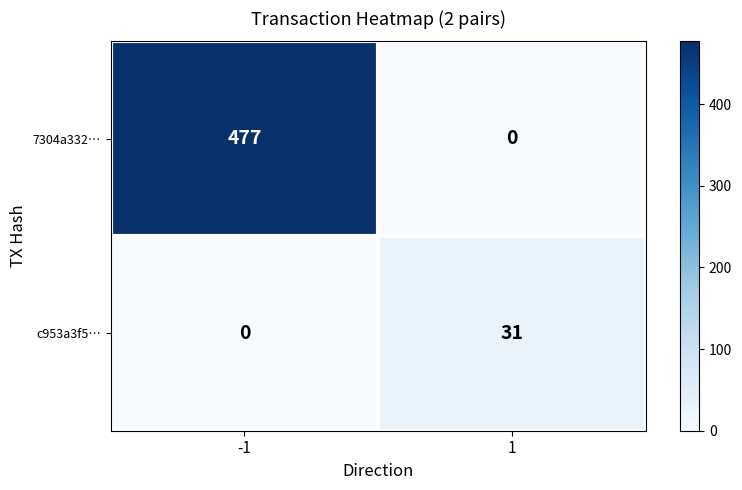

Reading right to left, transcribe all the data shown in this chart.

7304a332…: 0	477
c953a3f5…: 31	0